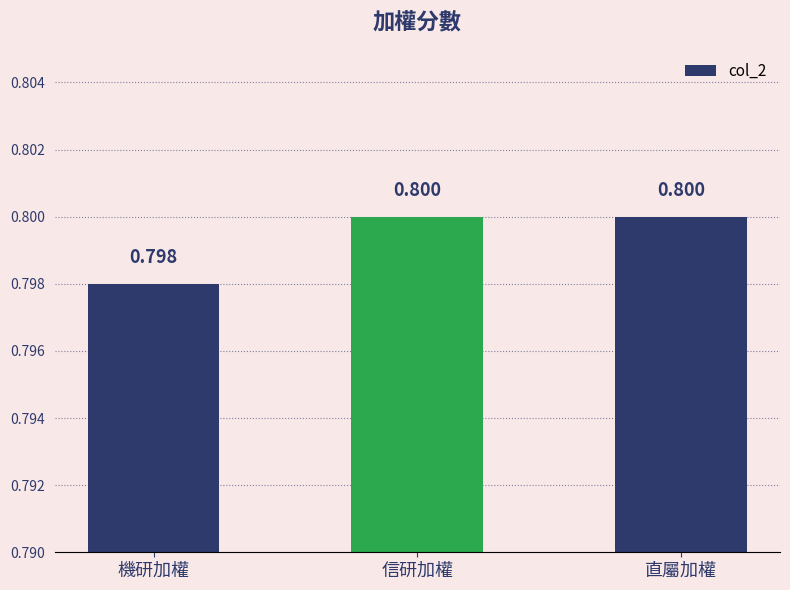

What is the label of the 1st bar from the right?

直屬加權